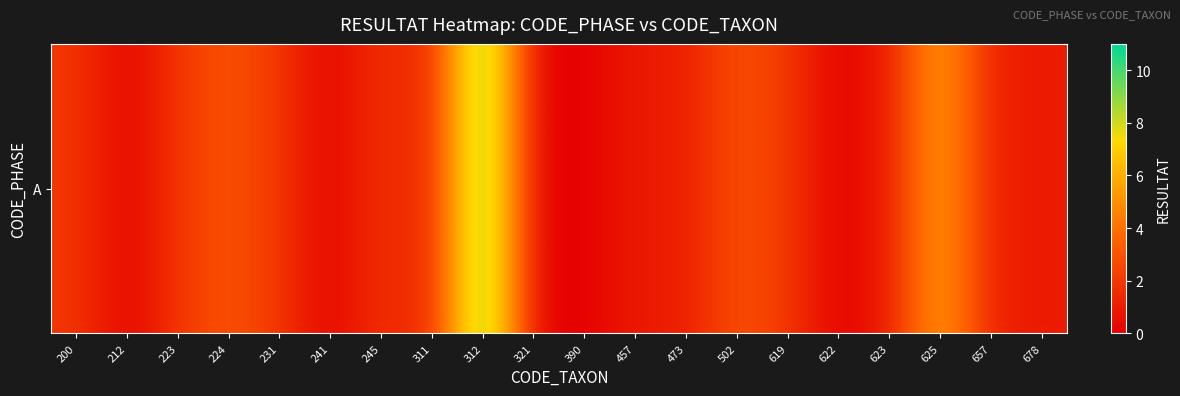

At which category does the chart reach its minimum across all series?

212